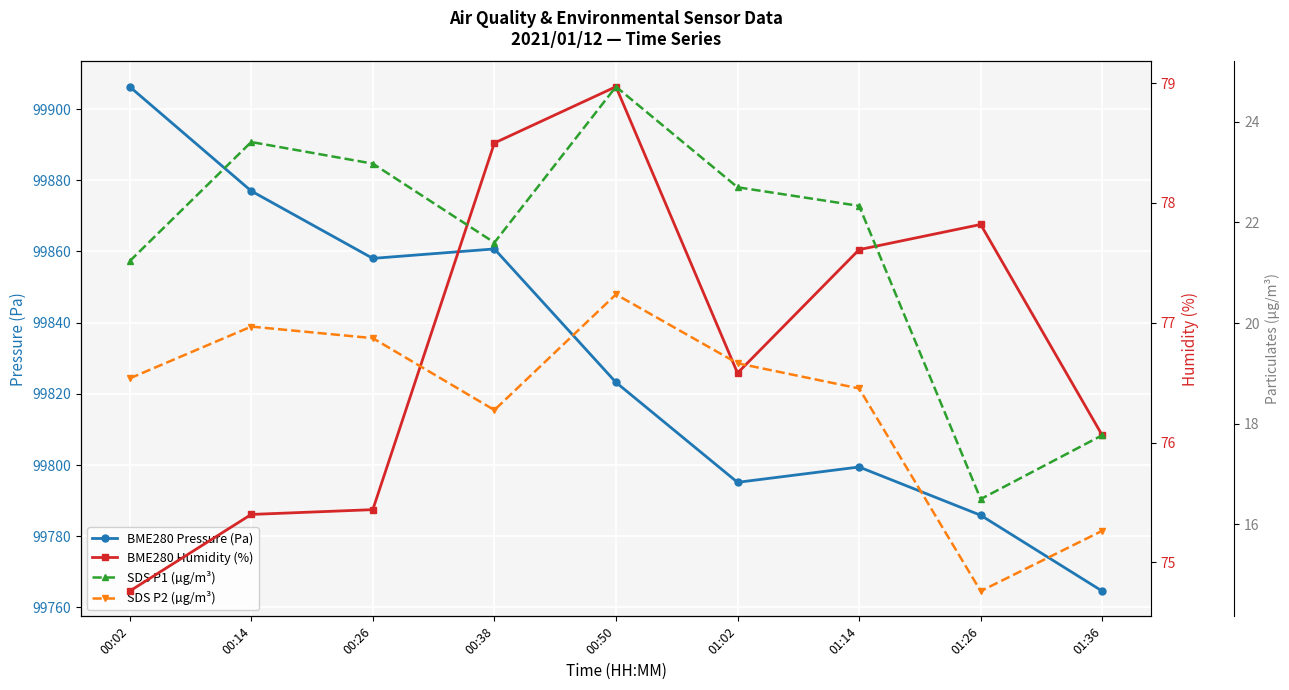

What is the difference between the highest and lowest values at 01:02?

99775.9